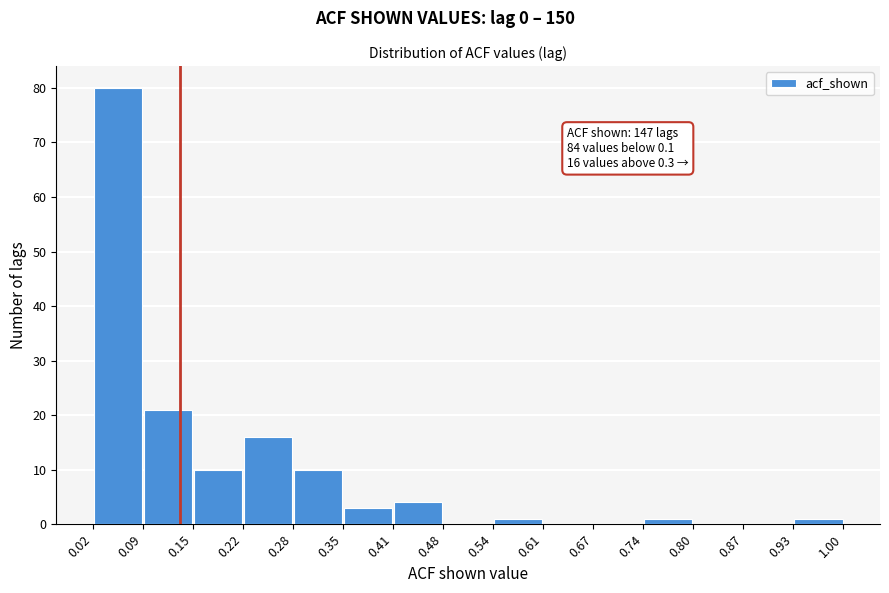

Which range on the x-axis has the tallest bar?

0.02 to 0.09